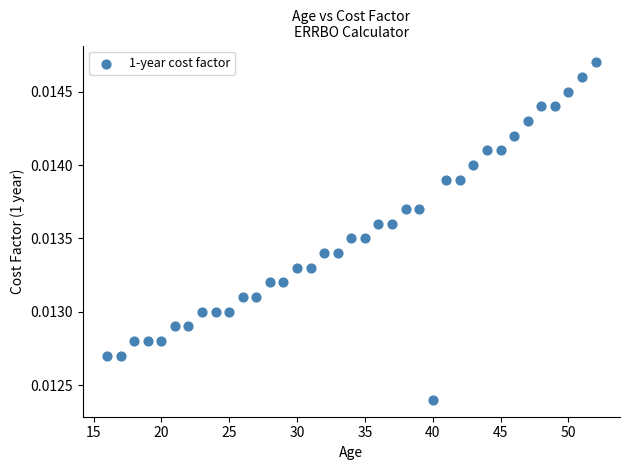

What is the range of X values (max minus min)?

36.0